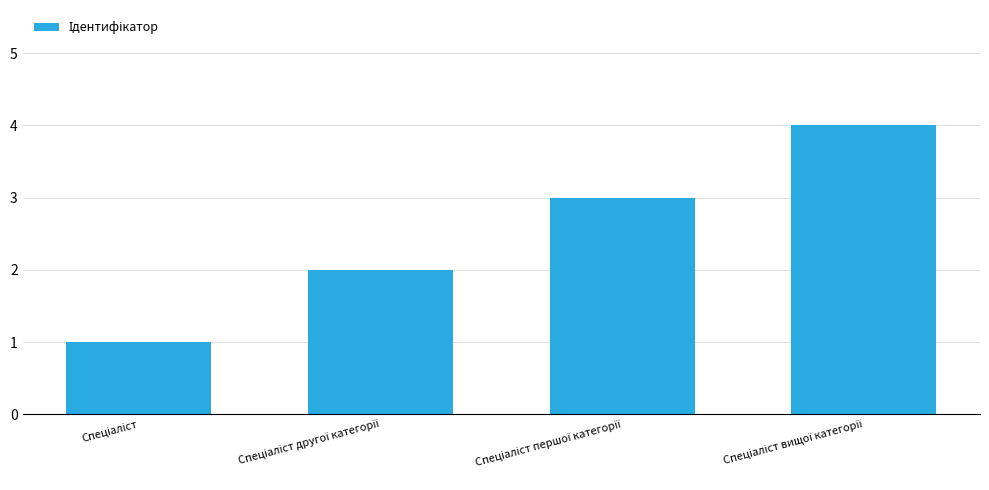

What is the difference between the maximum and minimum values?

3